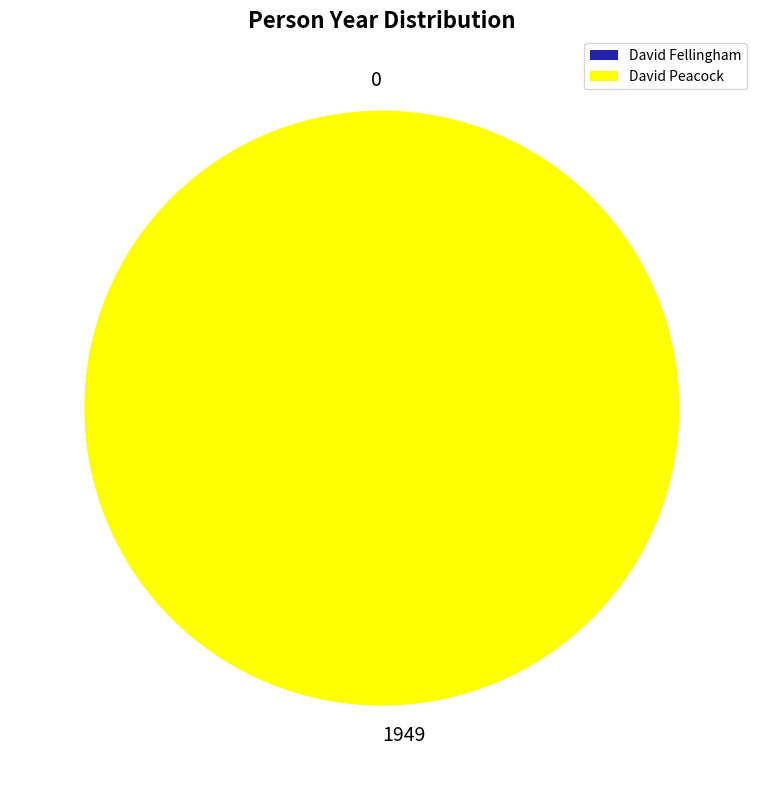

How many slices are in this pie chart?

2